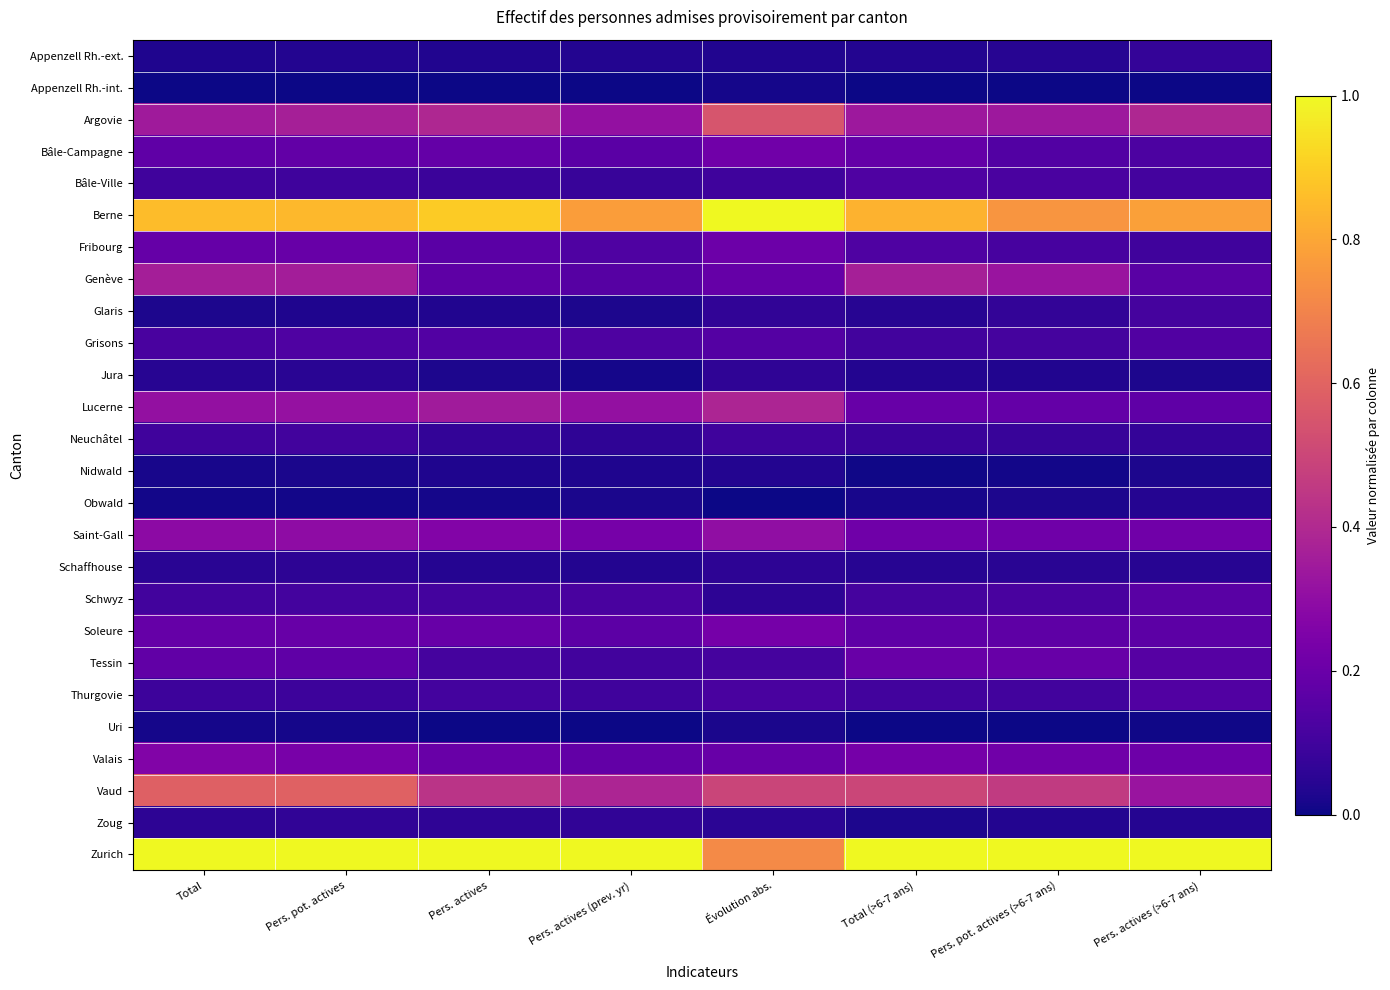

Which series has the widest spread of values?

Zurich